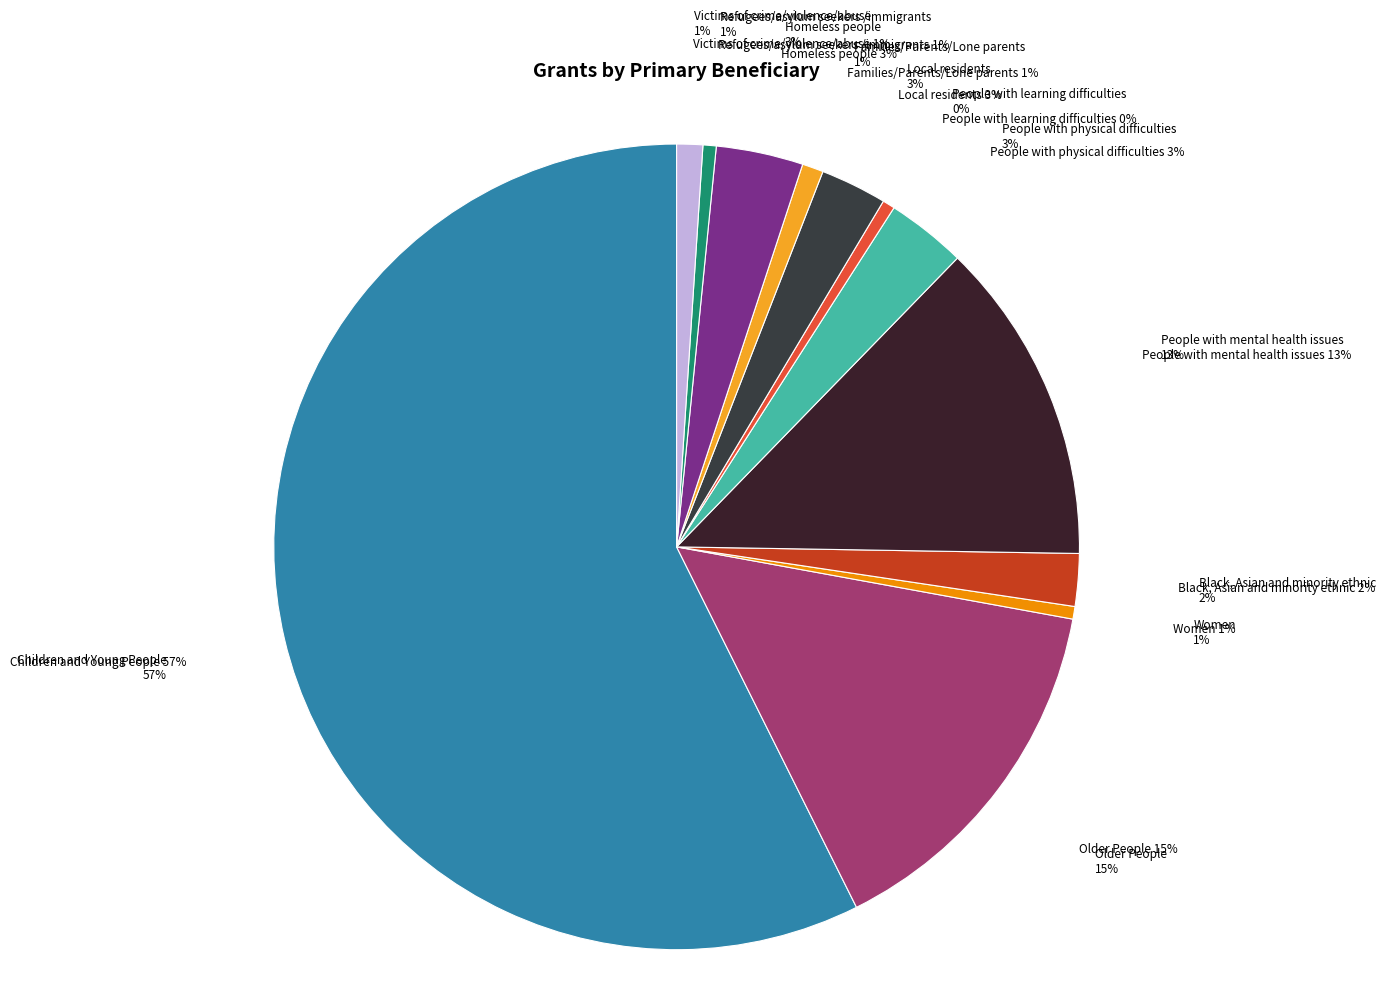

Rank the categories by value from lowest to highest.

People with learning difficulties, Women, Refugees/asylum seekers /immigrants, Families/Parents/Lone parents, Victims of crime/violence/abuse, Black, Asian and minority ethnic, Local residents, People with physical difficulties, Homeless people, People with mental health issues, Older People, Children and Young People